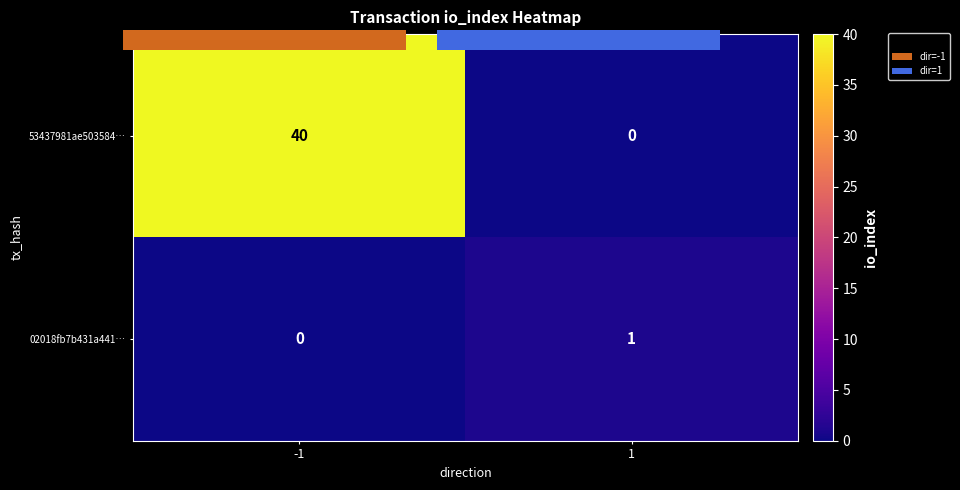

Which series changed the most between -1 and 1?

53437981ae503584…